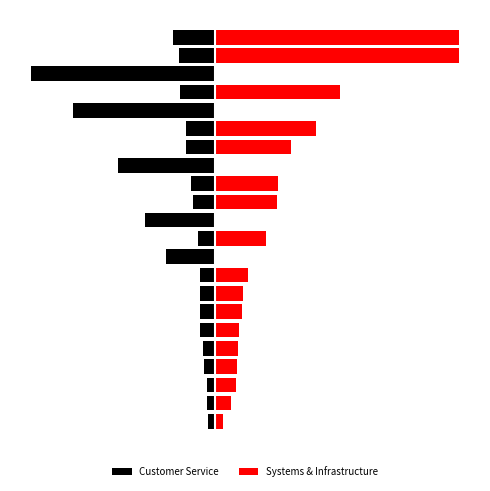

At 2, list the series in order from smallest to largest.

Customer Service, Systems & Infrastructure